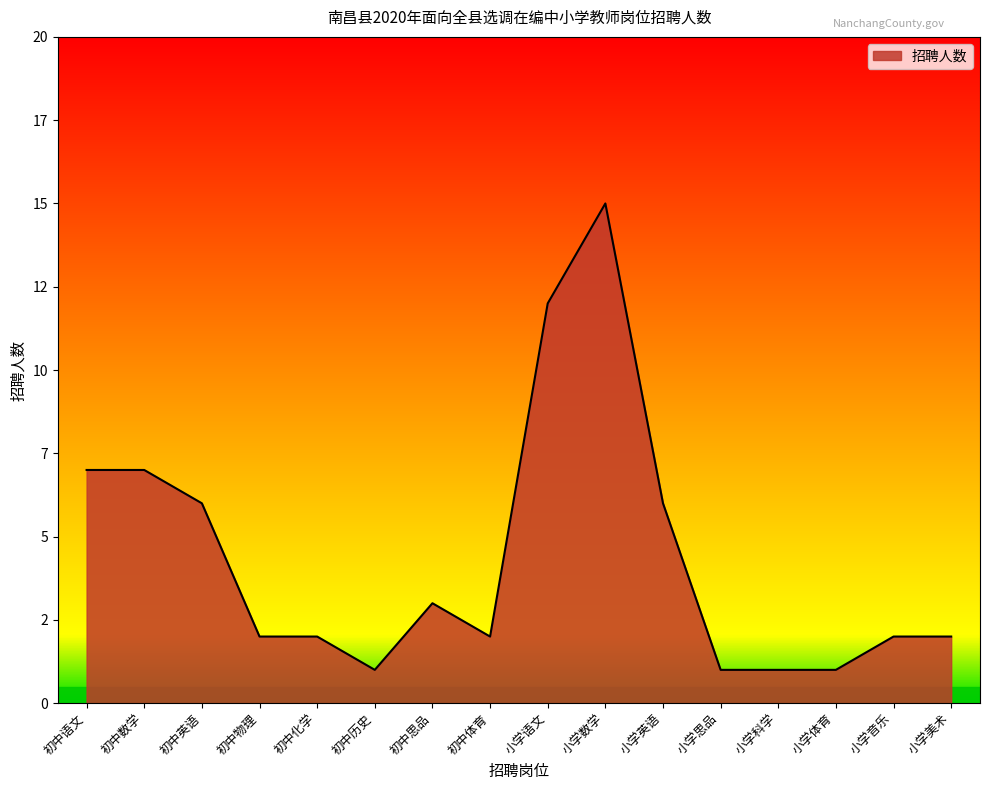

Does the chart have visible grid lines?

No